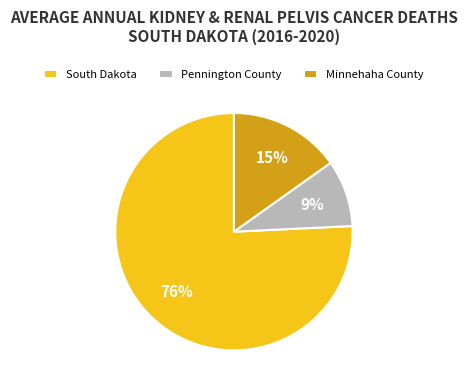

What is the ratio of the value at Minnehaha County to the value at Pennington County?

1.7